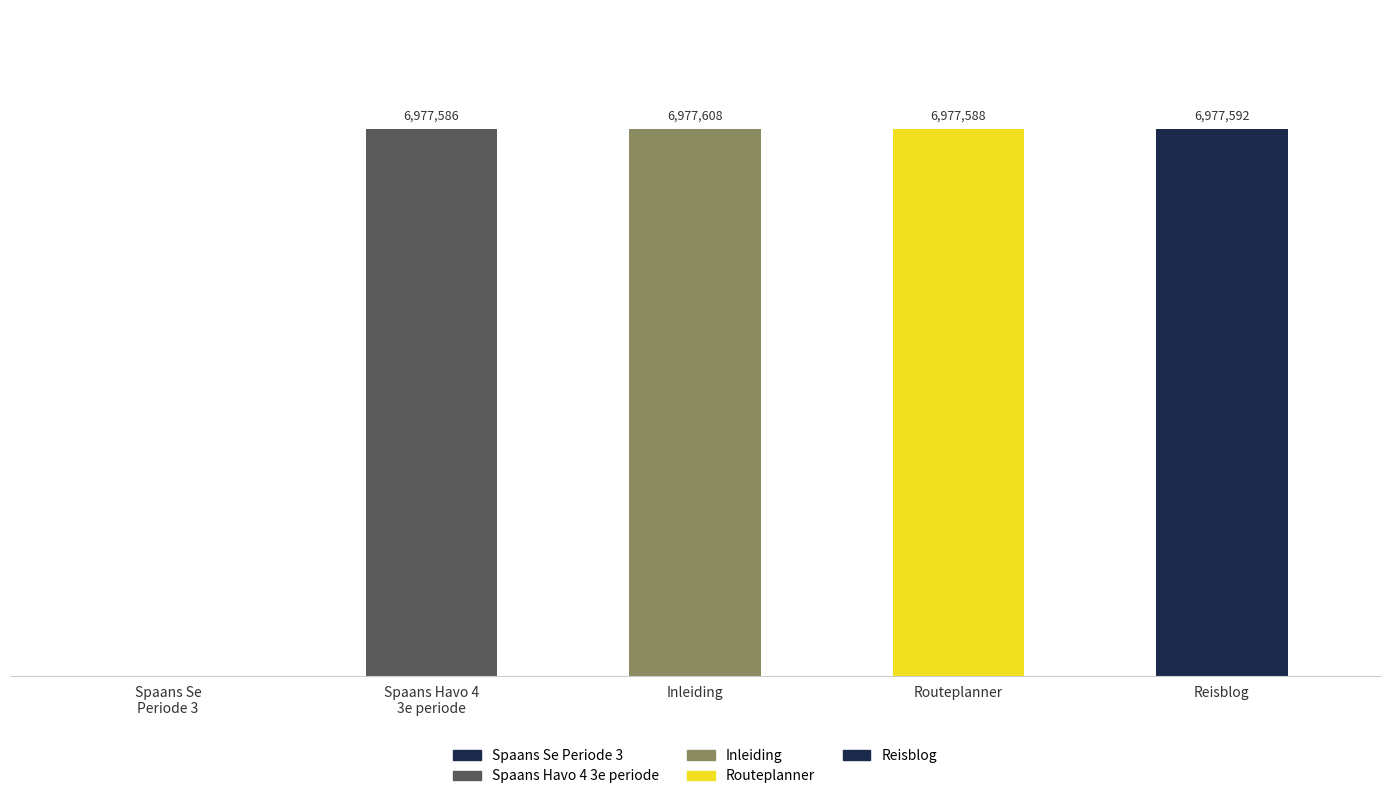

What position from the right is Routeplanner?

2